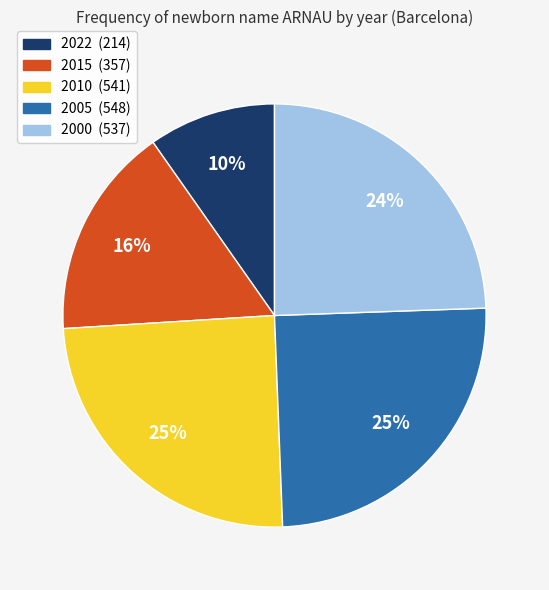

To the nearest percent, what portion does 2005 represent?

25%